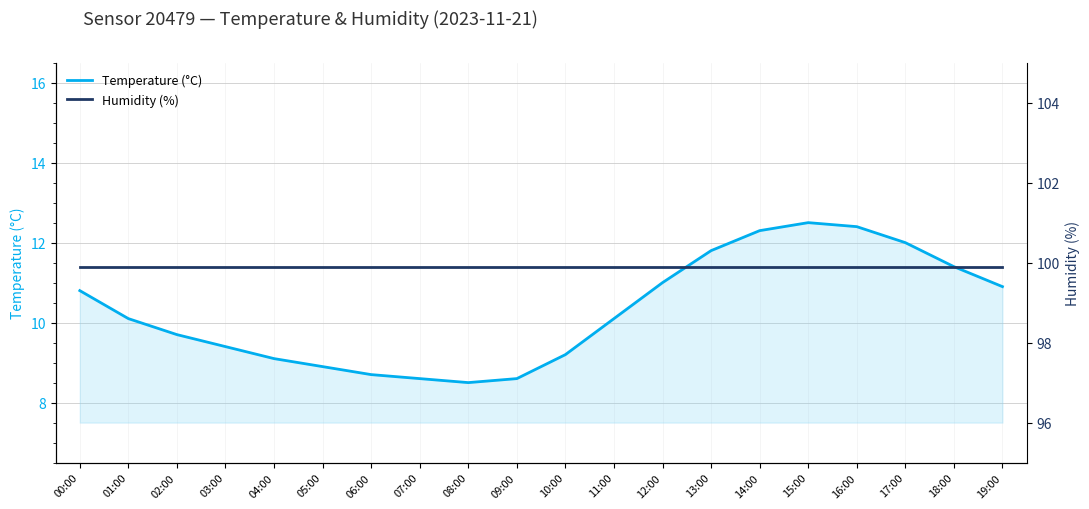

Rank the series by their maximum value, from lowest to highest.

Temperature (°C), Humidity (%)